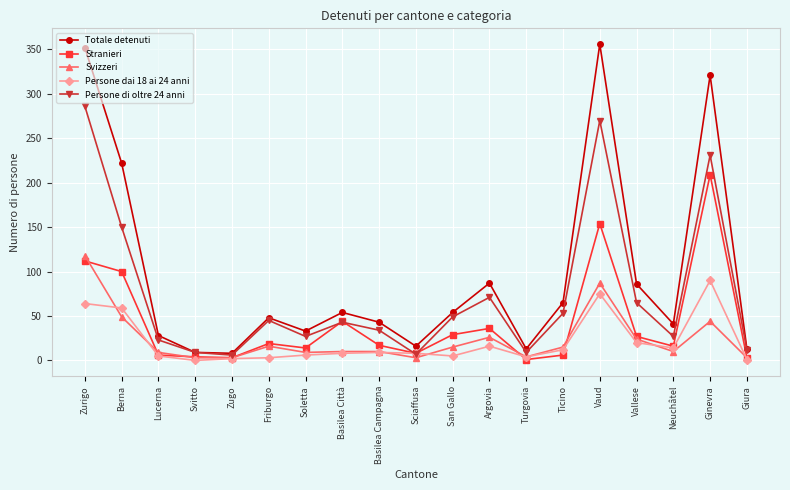

Rank the series by their maximum value, from lowest to highest.

Persone dai 18 ai 24 anni, Svizzeri, Stranieri, Persone di oltre 24 anni, Totale detenuti